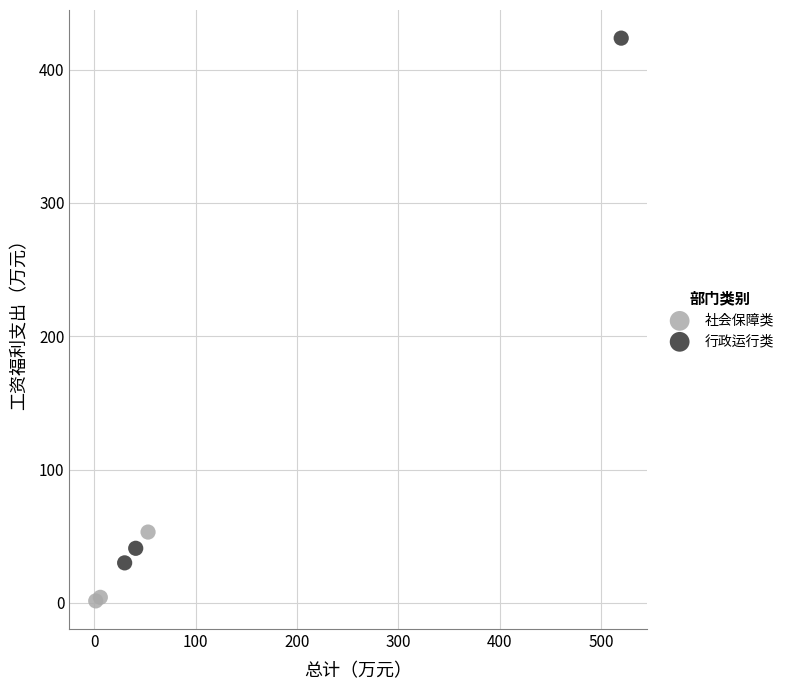

Which series reaches the maximum Y coordinate?

行政运行类